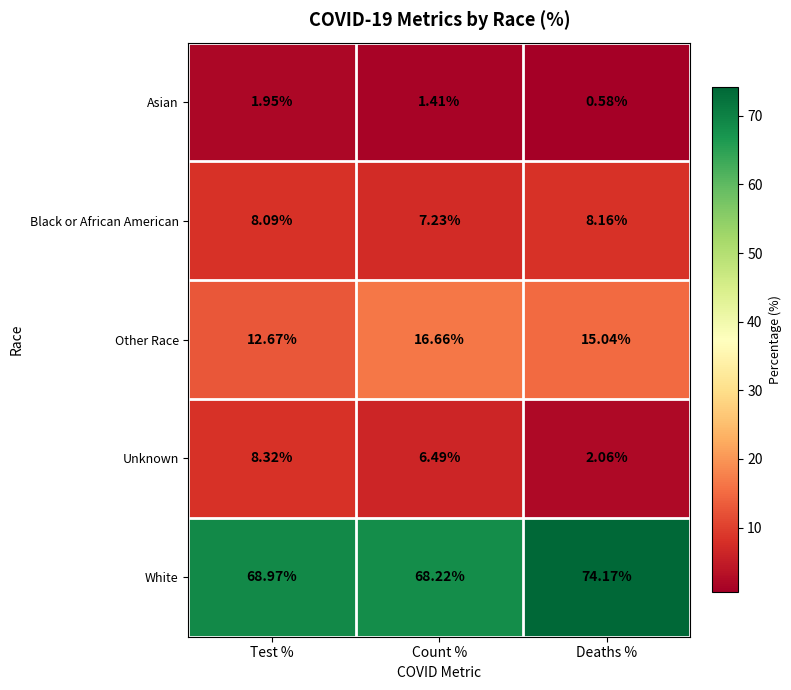

At which label does White reach its minimum?

Count %